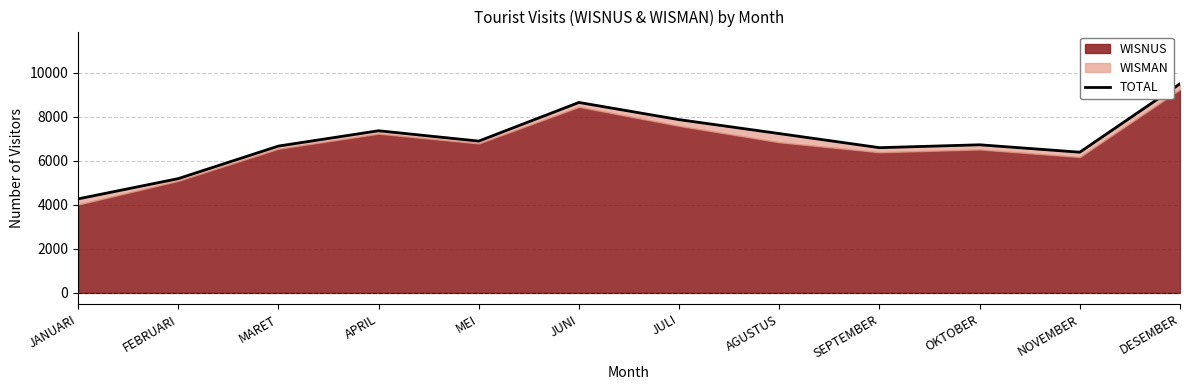

True or false: the data has more than 0 interior local peaks.

True